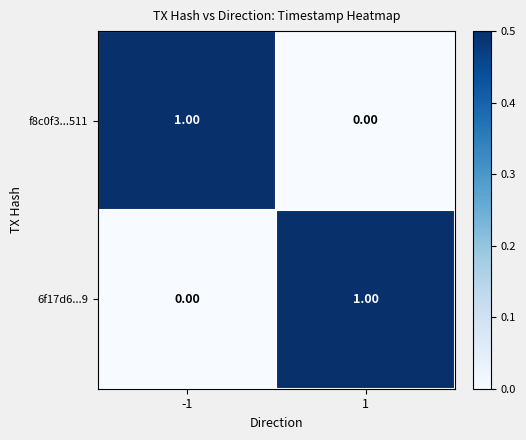

Rank the series at -1 from highest to lowest value.

f8c0f3...511, 6f17d6...9